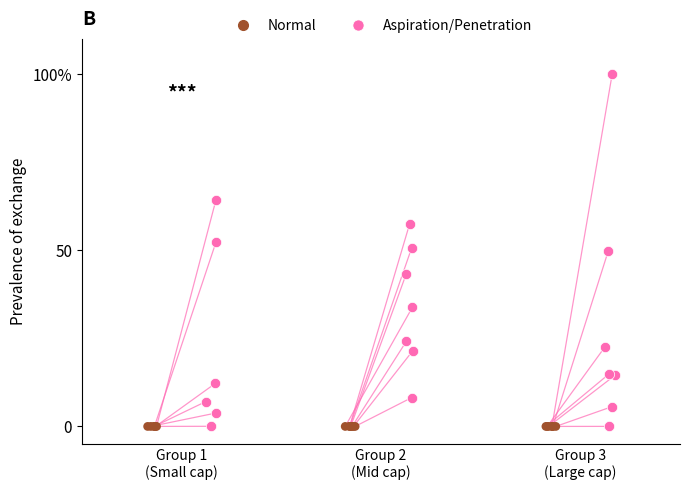

Which series contains the lowest Y value?

Normal